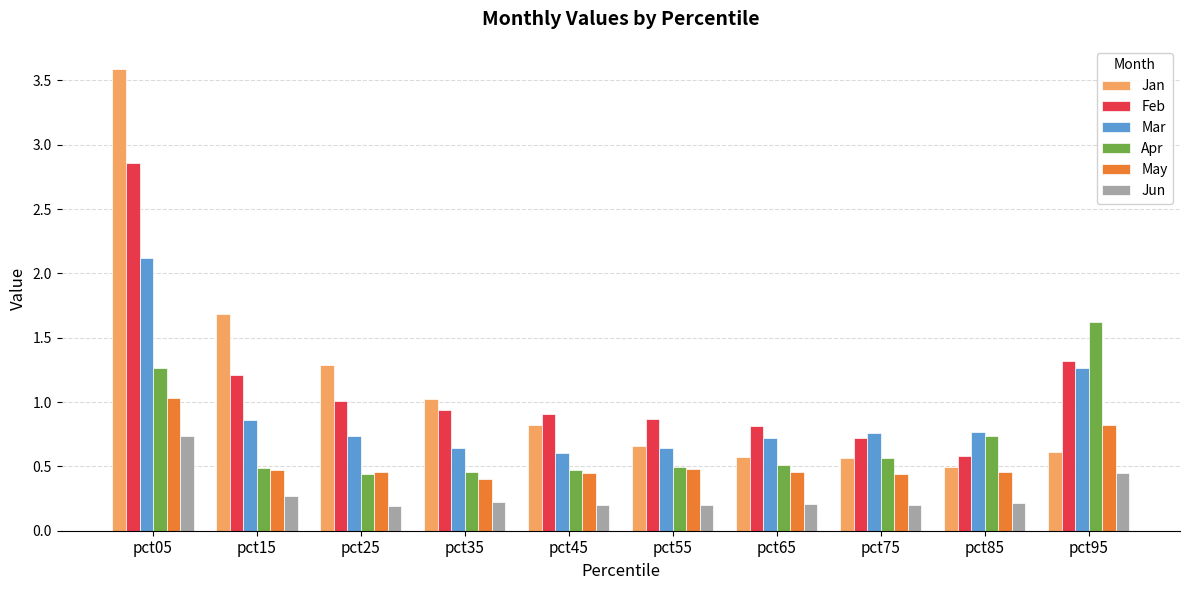

What is the maximum value shown in the chart?

3.6